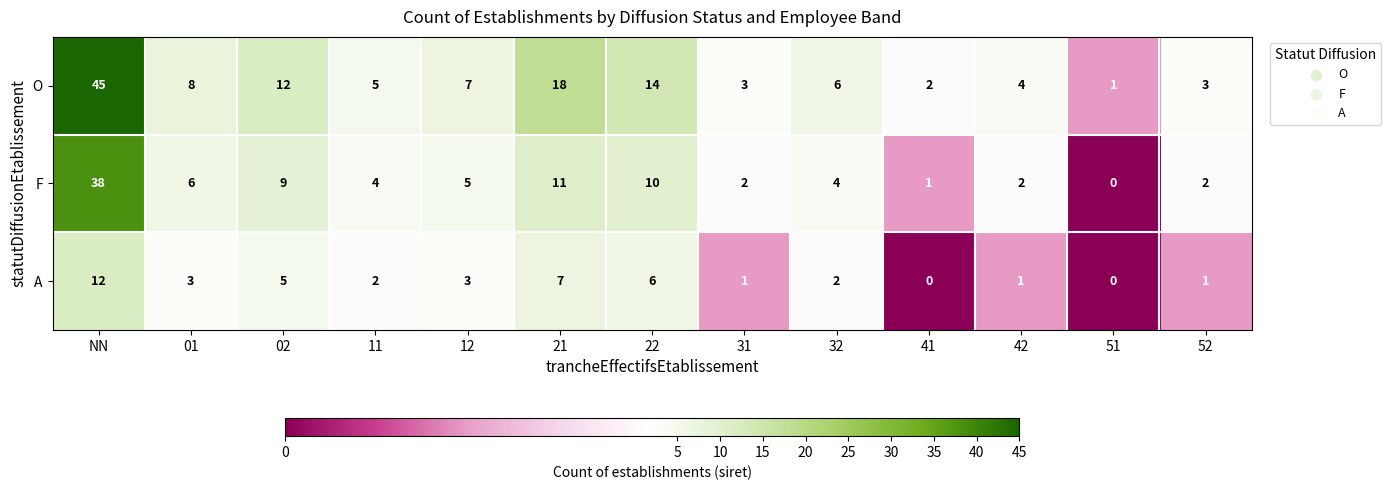

Rank the series by their maximum value, from lowest to highest.

A, F, O